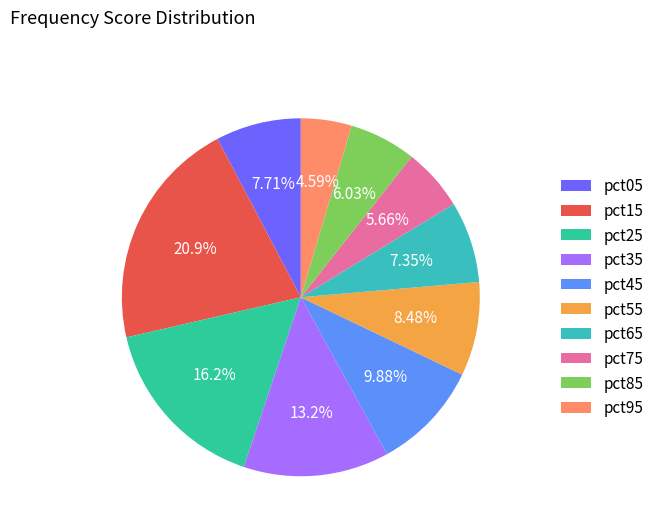

Do pct25 and pct65 together represent more than half of the pie?

No